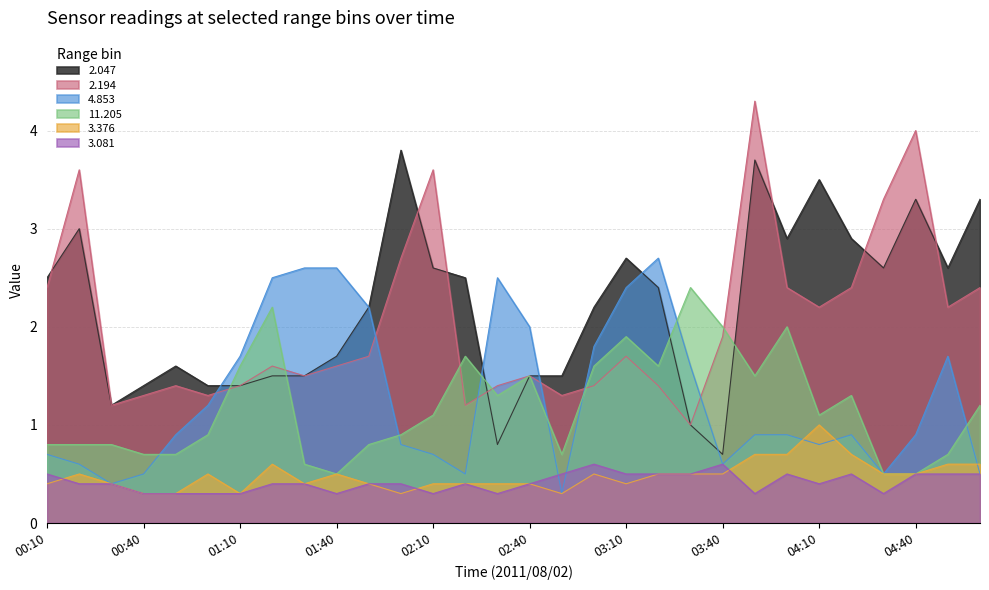

What is the sum of the 3.376 values at 03:40 and 02:20?

0.9